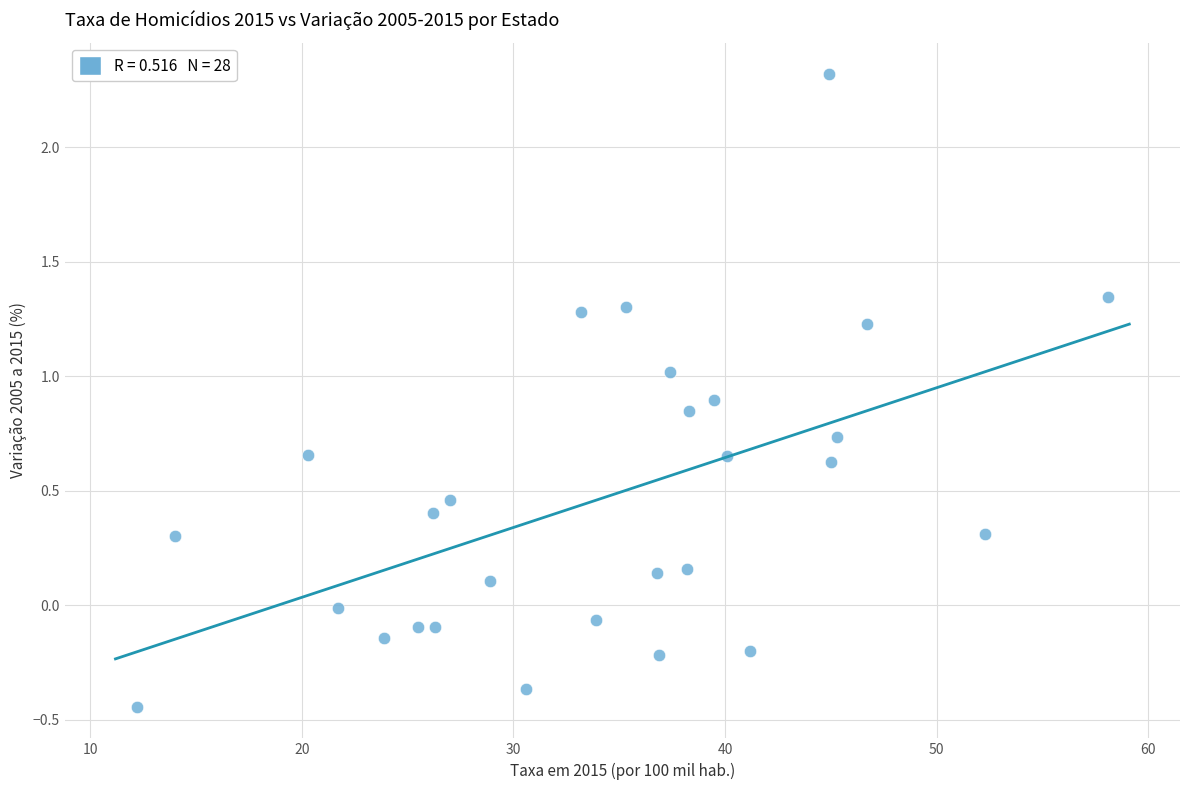

What is the range of X values (max minus min)?

45.9